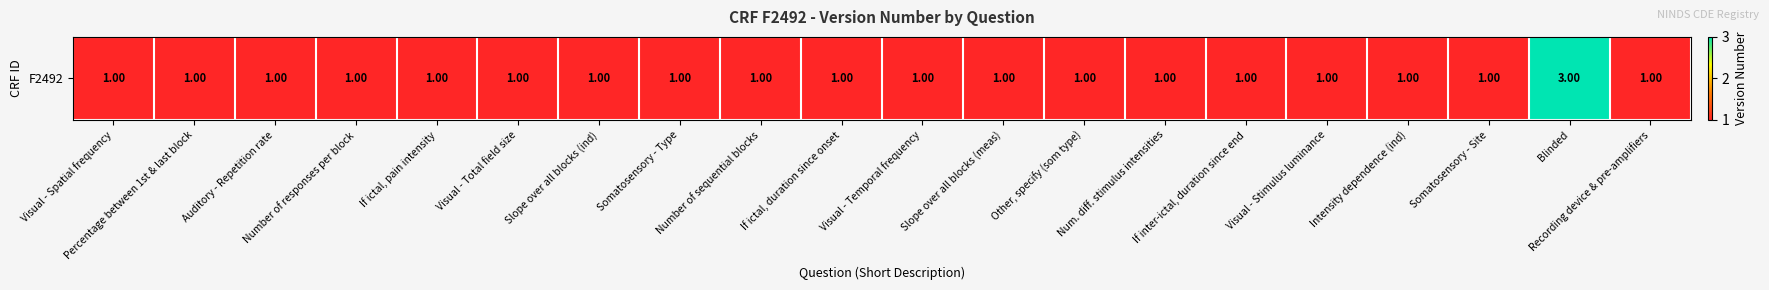

What is the ratio of the value at Slope over all blocks (meas) to the value at Visual - Temporal frequency?

1.0